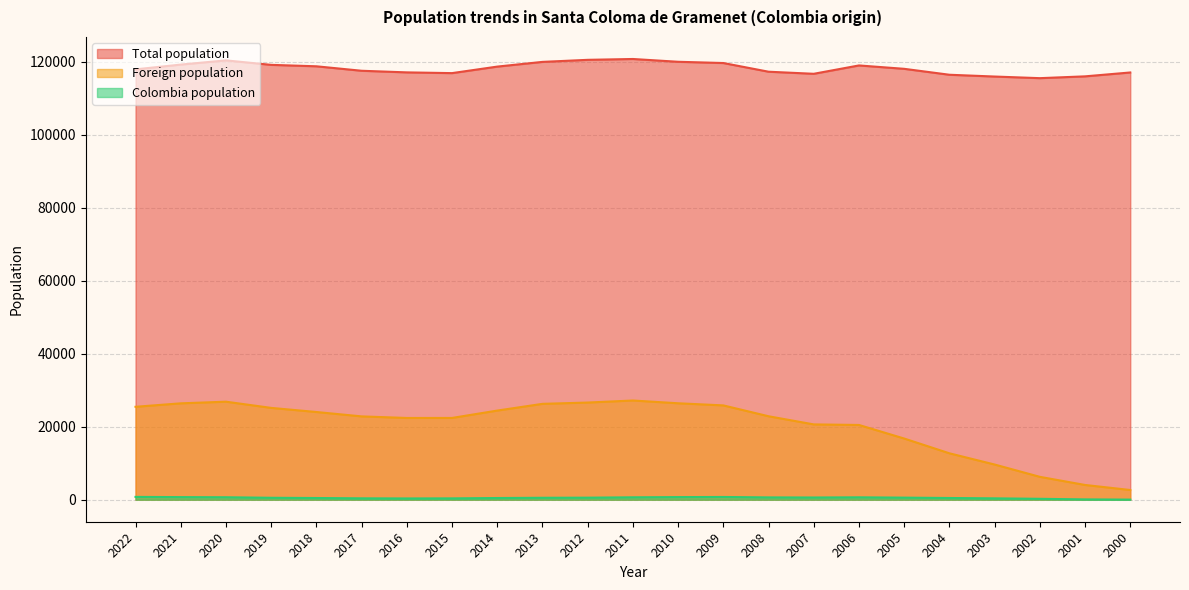

True or false: Total population and Foreign population cross at least once.

False